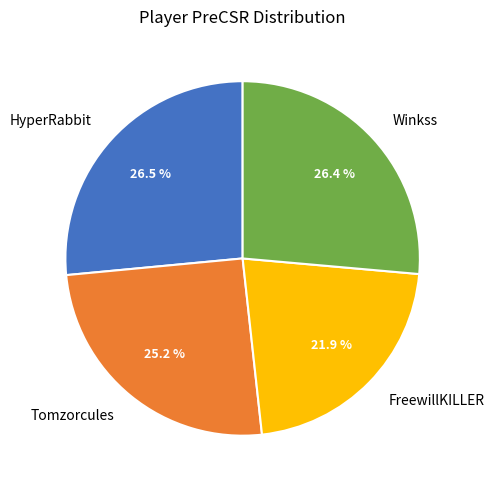

Is there any slice that represents more than half of the pie?

No